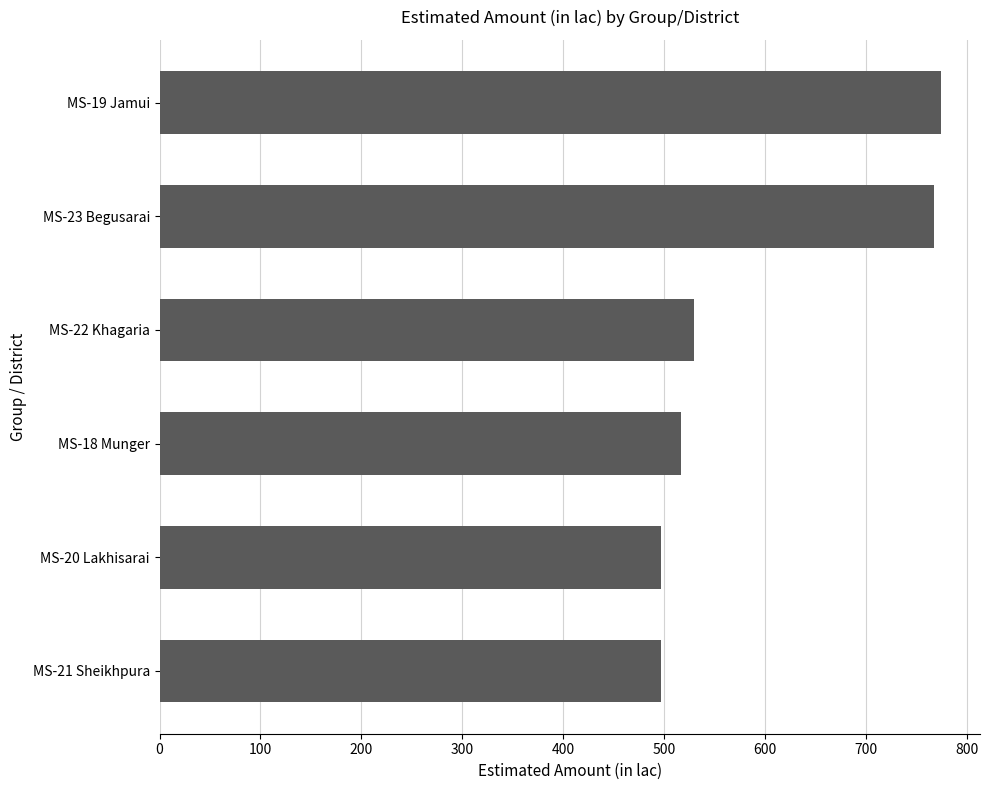

Approximately how many times larger is the value at MS-19 Jamui compared to MS-21 Sheikhpura?

1.6